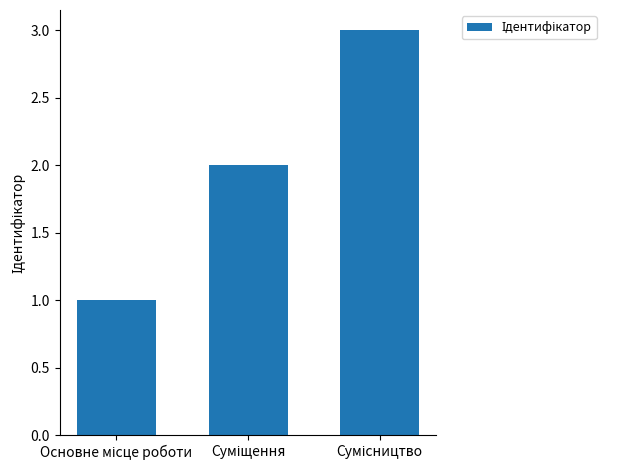

What is the maximum value shown in the chart?

3